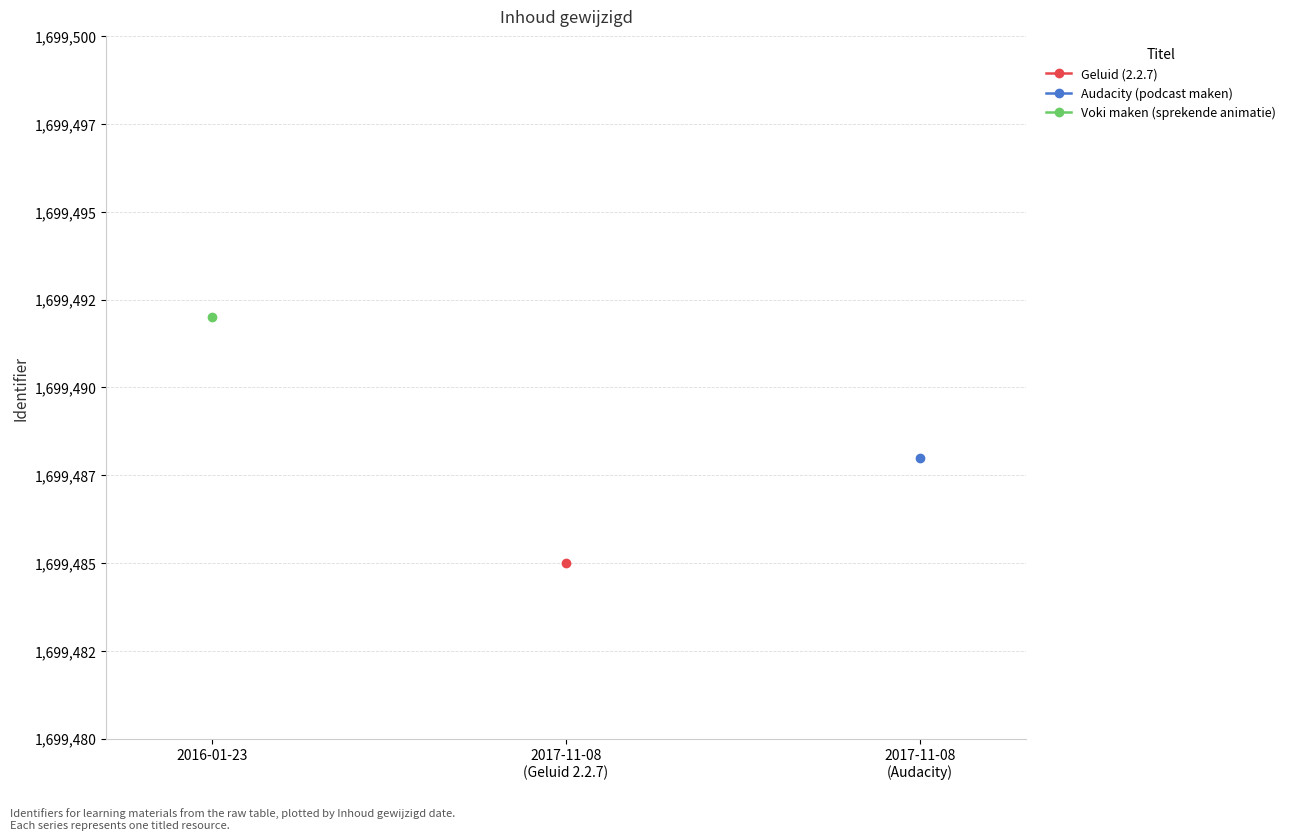

What is the minimum value shown in the chart?

1699485.0